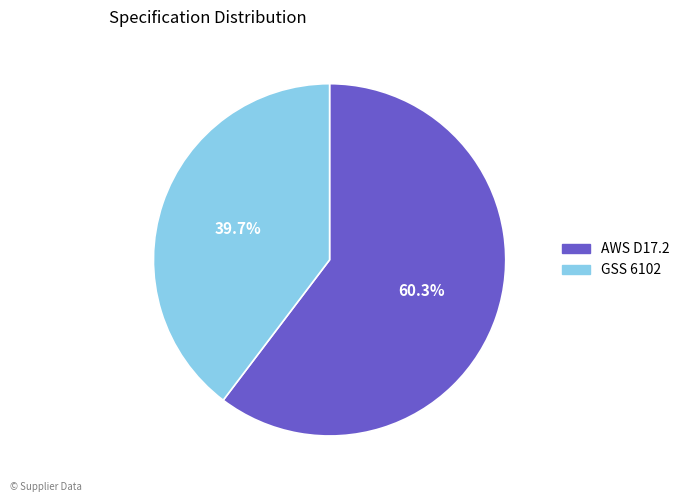

To the nearest percent, what is the difference between the largest and smallest slice percentages?

21%